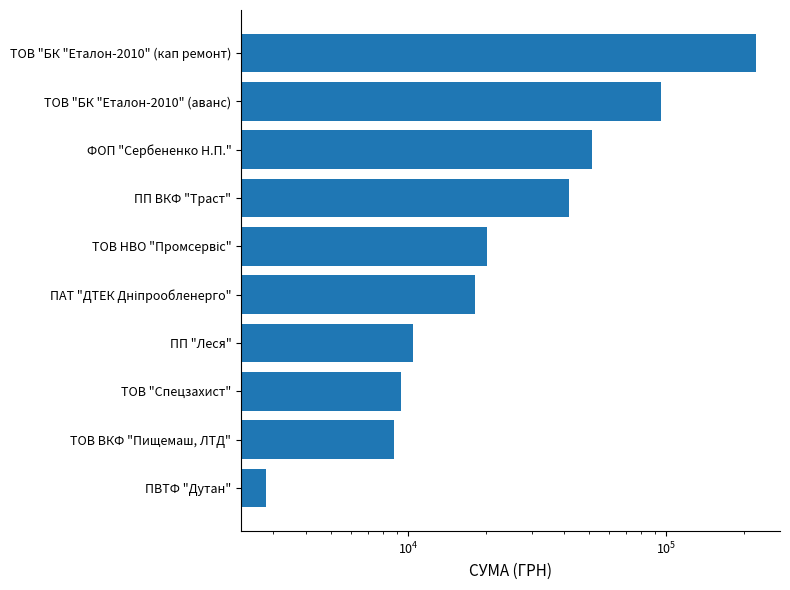

What is the sum of all values?

478826.6